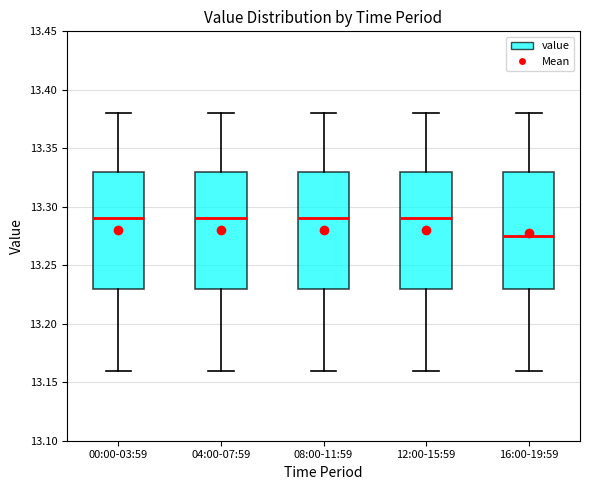

Reading left to right, read every box against the y-axis: the position of its median line, the range the box covers, and the ends of its whiskers. The values are not printed on the chart, so give them approximately, as read against the axis.

00:00-03:59: median 13.290, box 13.230 to 13.330, whiskers 13.160 to 13.380
04:00-07:59: median 13.290, box 13.230 to 13.330, whiskers 13.160 to 13.380
08:00-11:59: median 13.290, box 13.230 to 13.330, whiskers 13.160 to 13.380
12:00-15:59: median 13.290, box 13.230 to 13.330, whiskers 13.160 to 13.380
16:00-19:59: median 13.275, box 13.230 to 13.330, whiskers 13.160 to 13.380